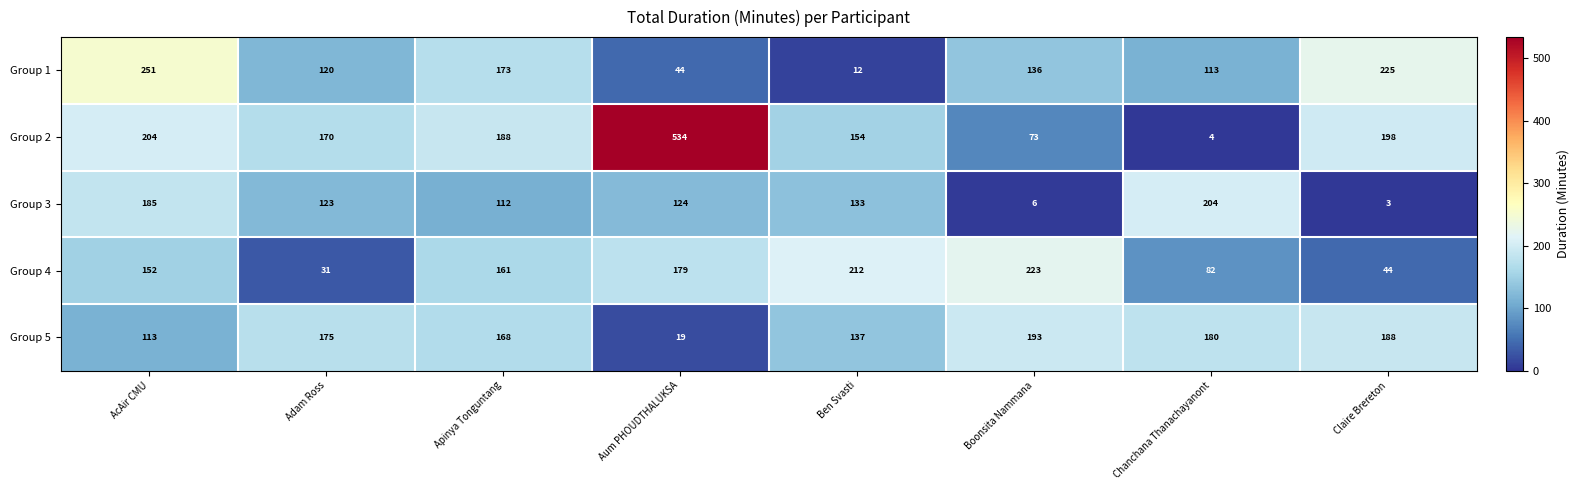

What is the difference between the Group 2 values at Chanchana Thanachayanont and Ben Svasti?

150